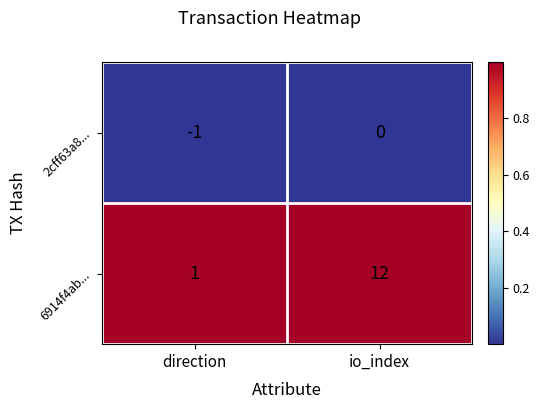

At which category does the chart reach its minimum across all series?

direction